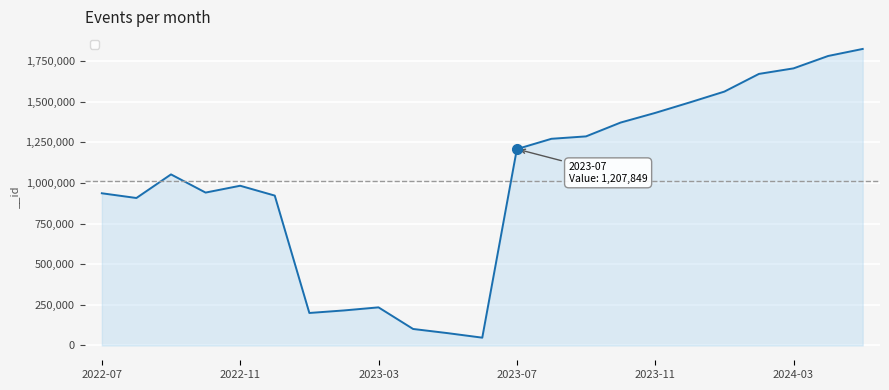

What is the difference between the maximum and minimum values?

1775993